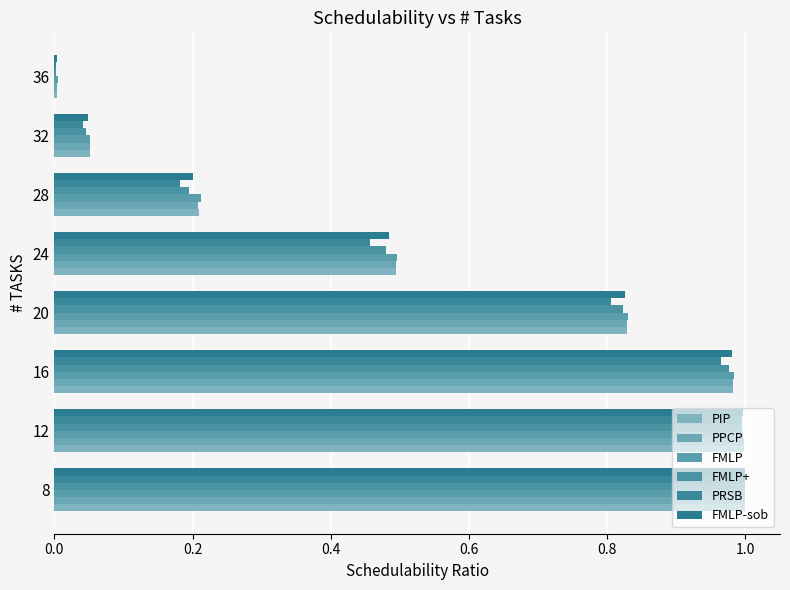

What is the difference between the maximum and minimum values in the PPCP series?

1.0